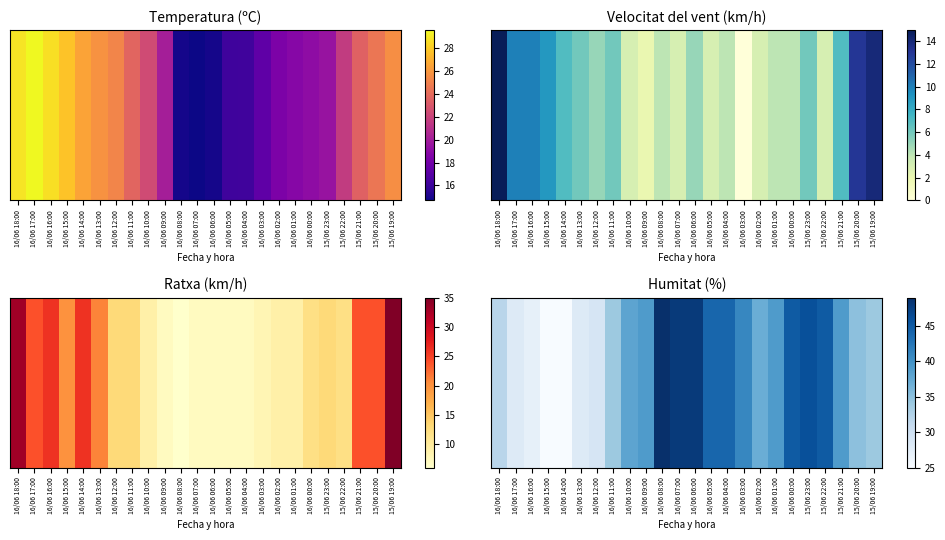

What is the sum of all values?

899